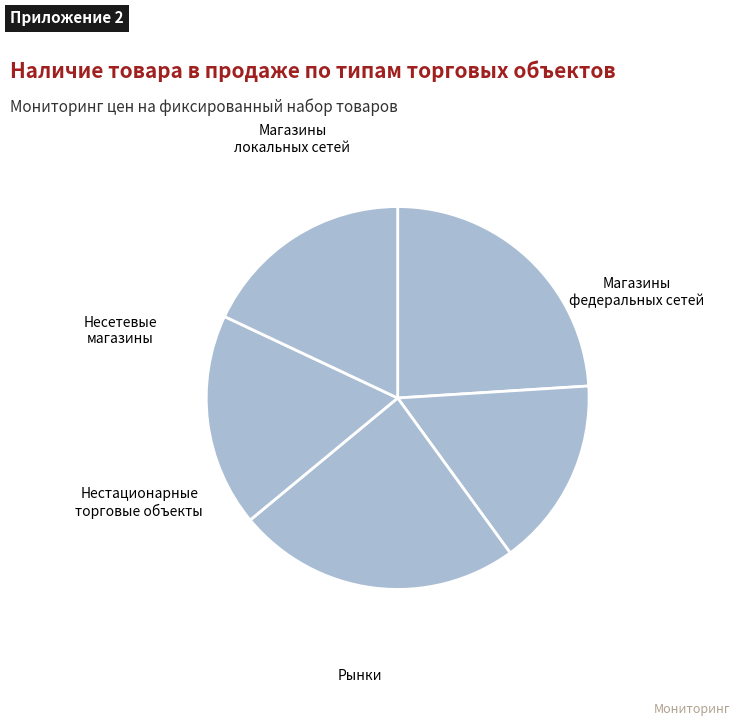

Count the number of slices in the pie.

5